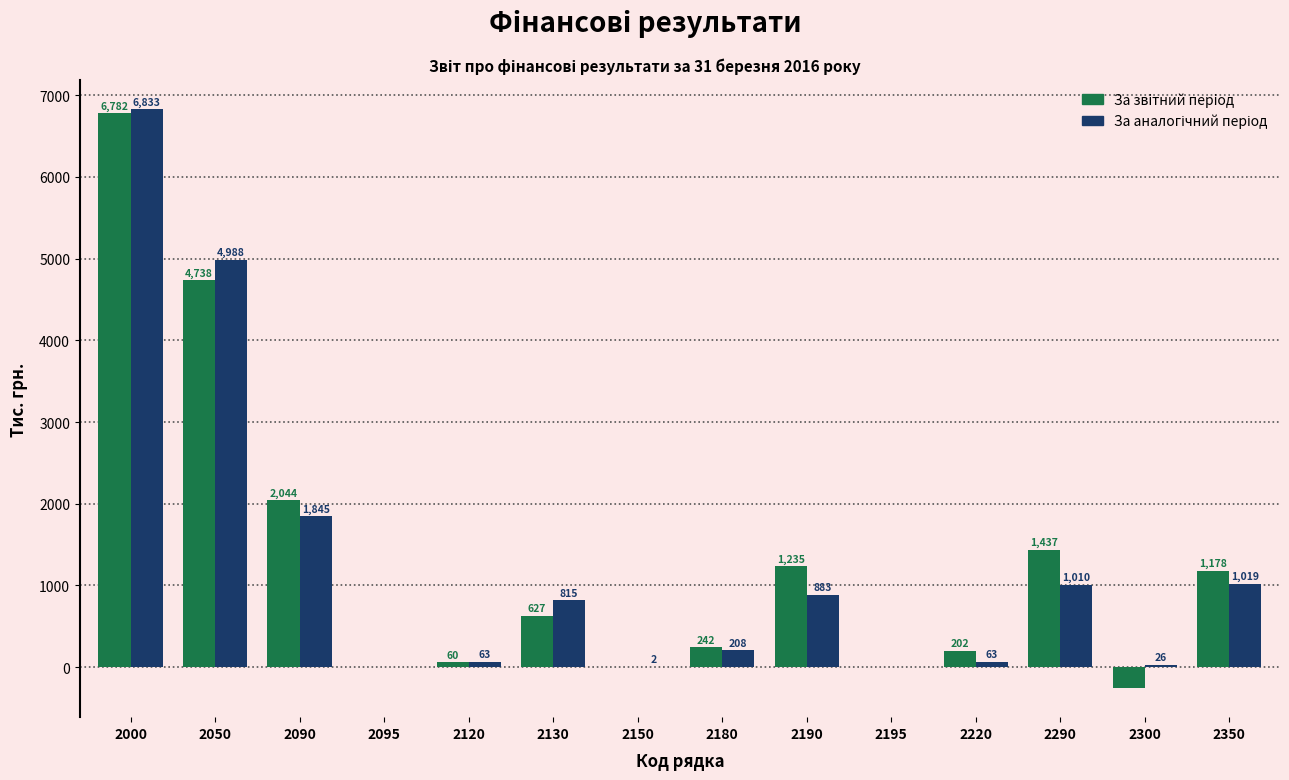

Which category has the highest value in the За звiтний перiод series?

2000